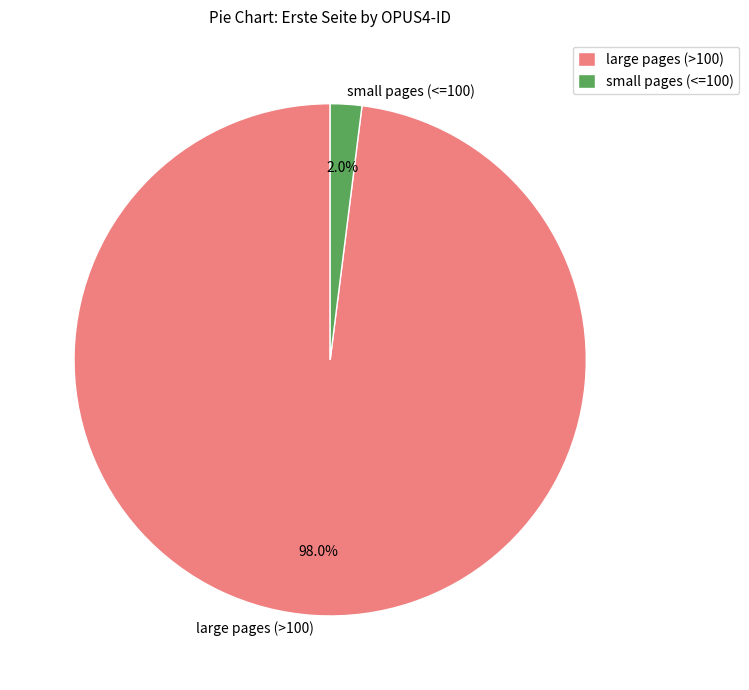

What percentage do small pages (<=100) and large pages (>100) together represent?

100.0%